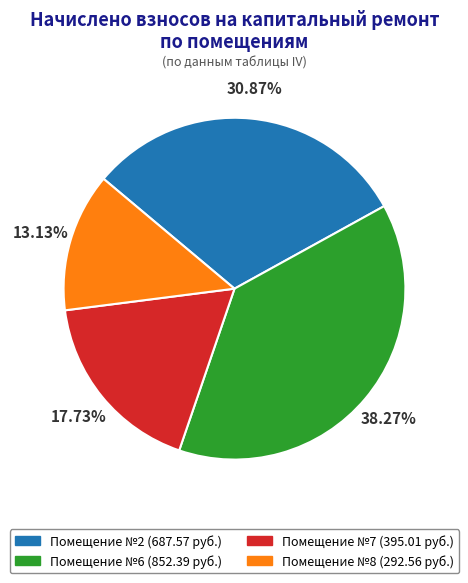

Does any single category account for the majority?

No